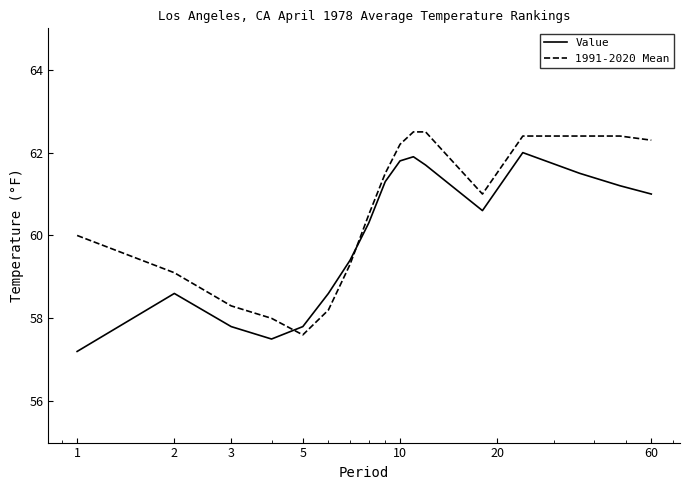

Rank the series by their maximum value, from lowest to highest.

Value, 1991-2020 Mean